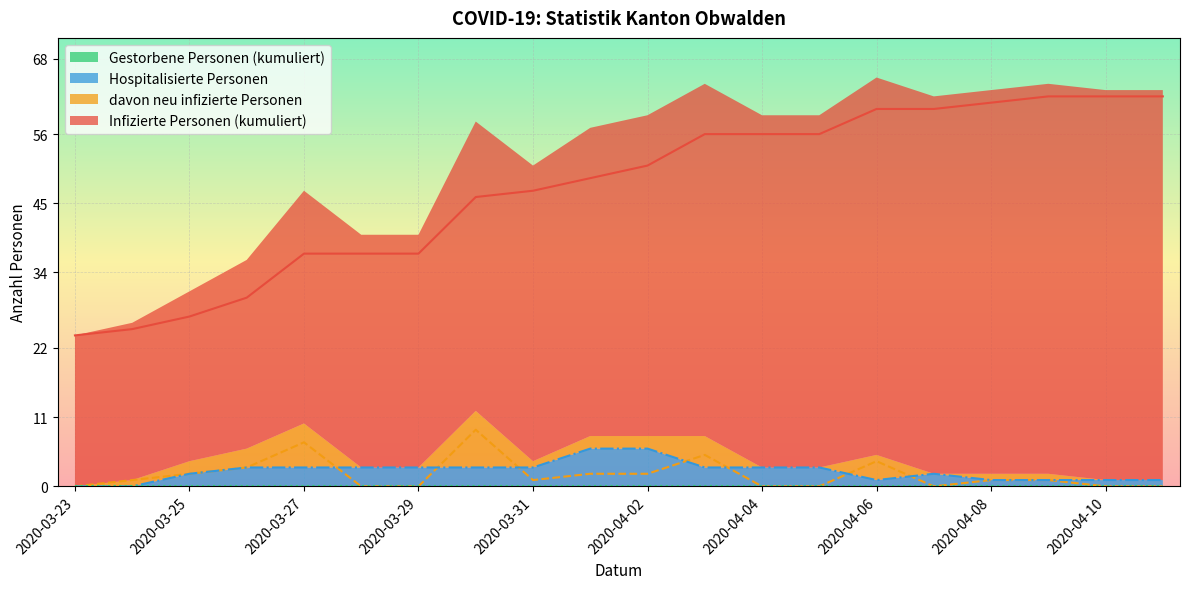

Which series has the largest range (max minus min)?

Infizierte Personen (kumuliert)